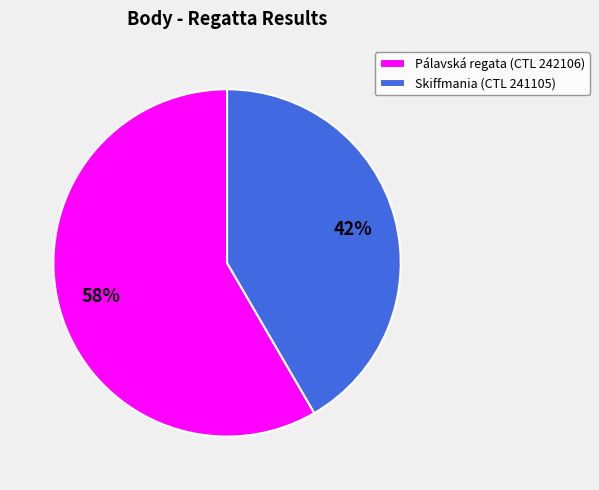

Is the sum of Skiffmania (CTL 241105) and Pálavská regata (CTL 242106) greater than half?

Yes